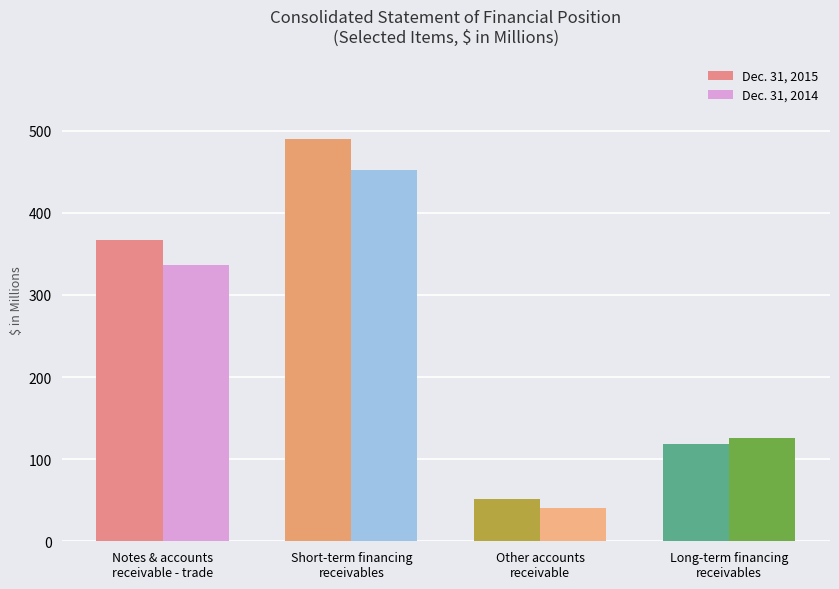

What is the minimum value for Dec. 31, 2015?

51